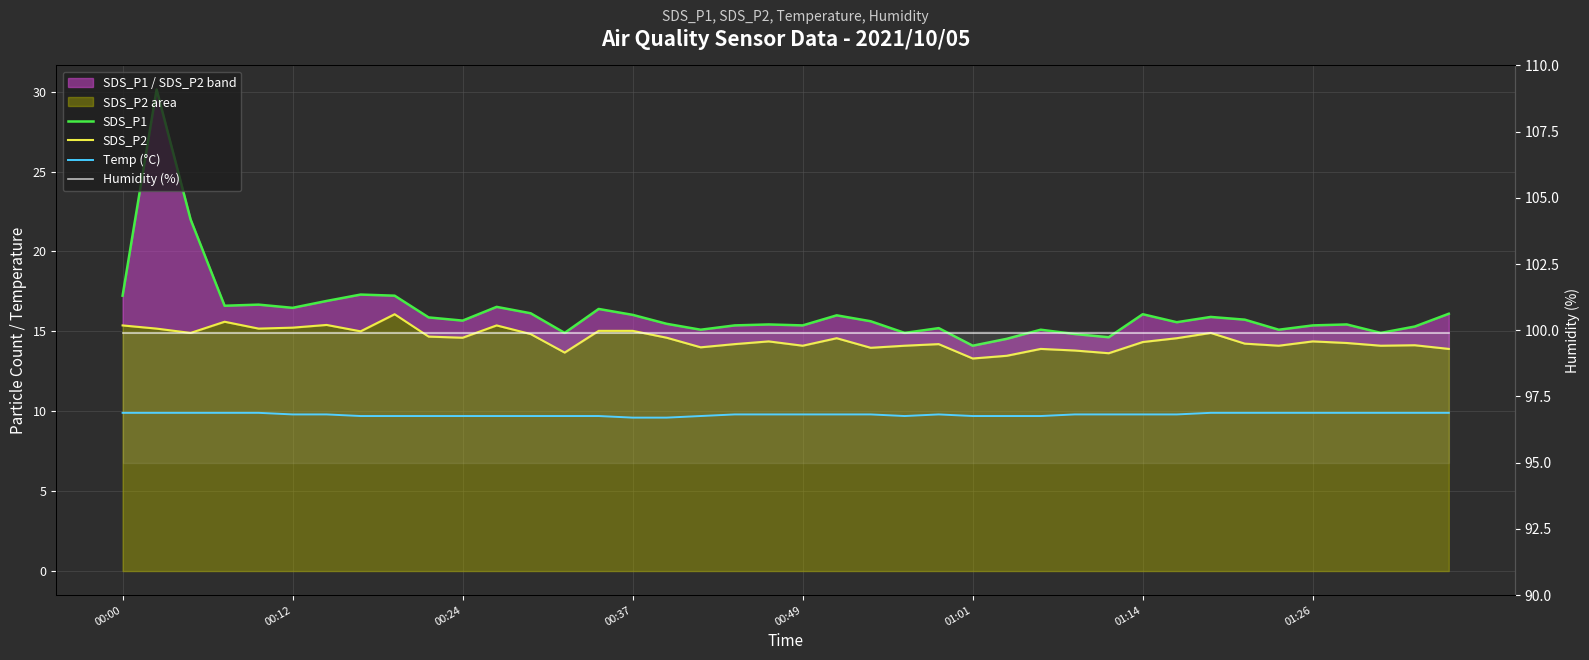

What is the minimum value shown in the chart?

9.6